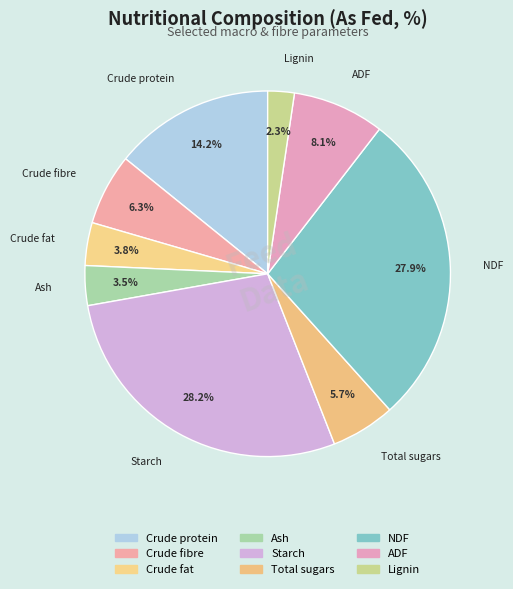

Count the number of slices in the pie.

9